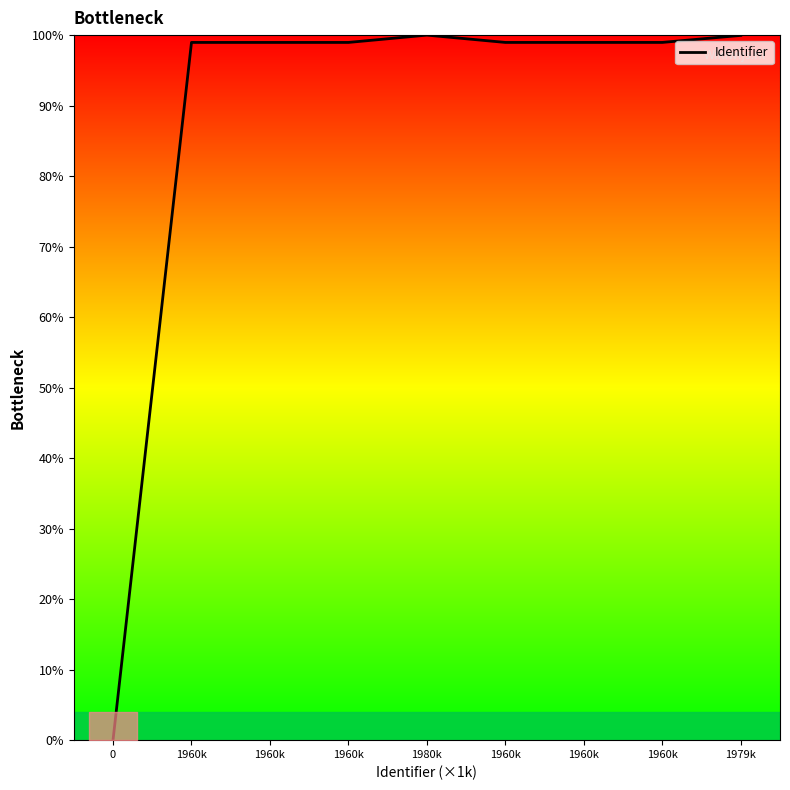

How many lines are shown in the chart?

1